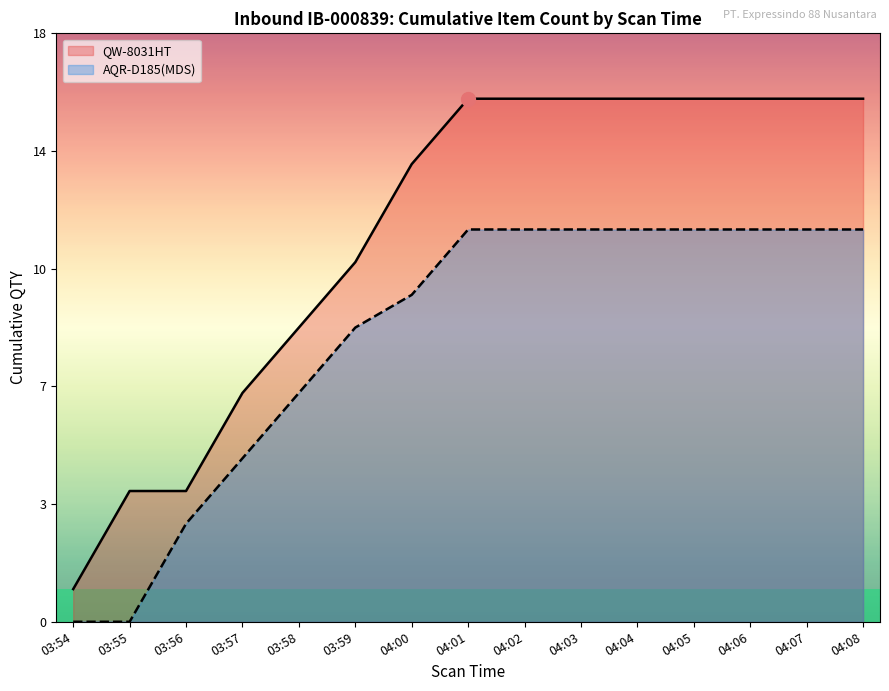

What is the total value across all series at 04:06?

26